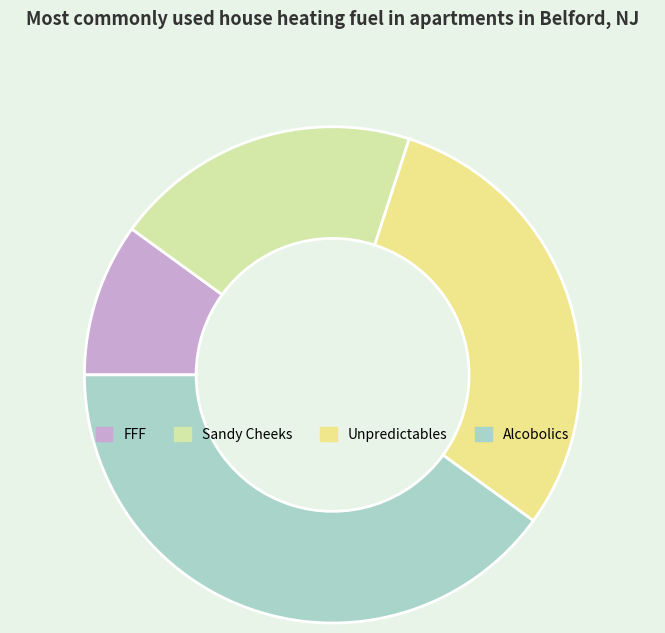

What percentage is the Unpredictables slice, to the nearest percent?

30%